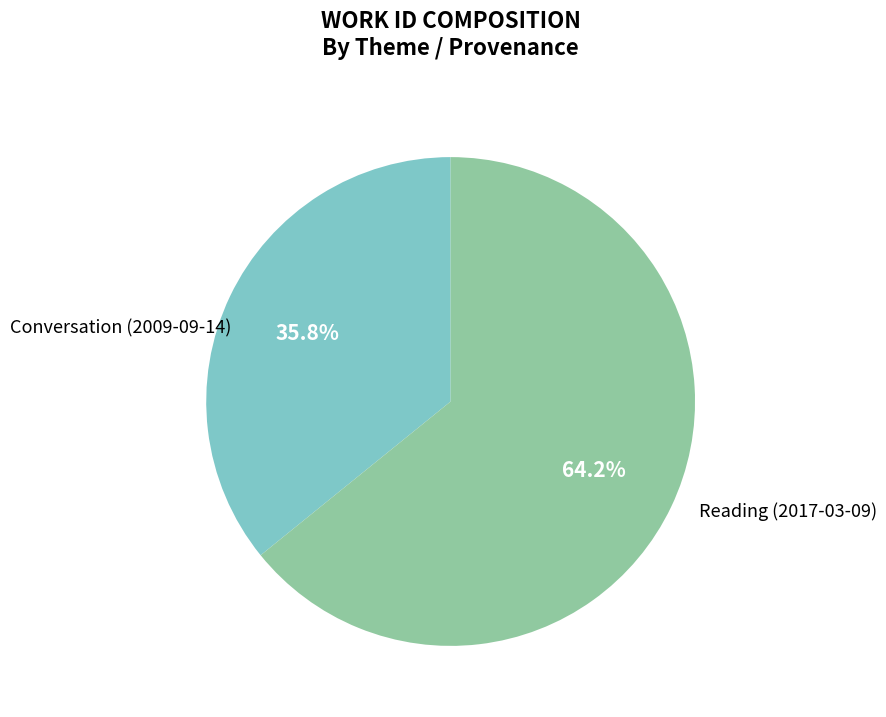

True or false: Reading (2017-03-09) accounts for 74% of the total.

False